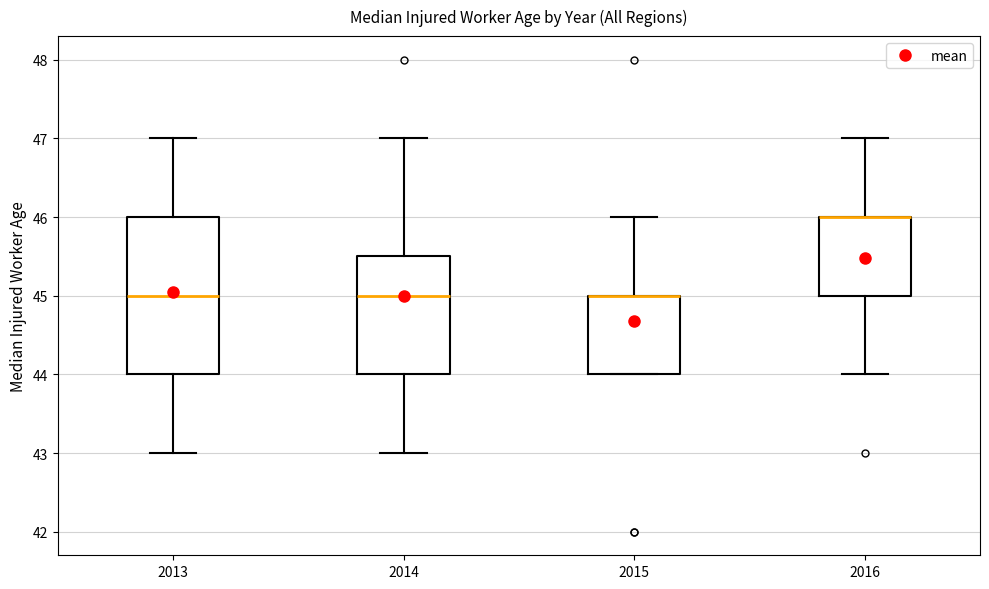

Where is the upper edge of the box at x = 2015 on the y-axis? The values are not printed on the chart, so give them approximately, as read against the axis.

45.0